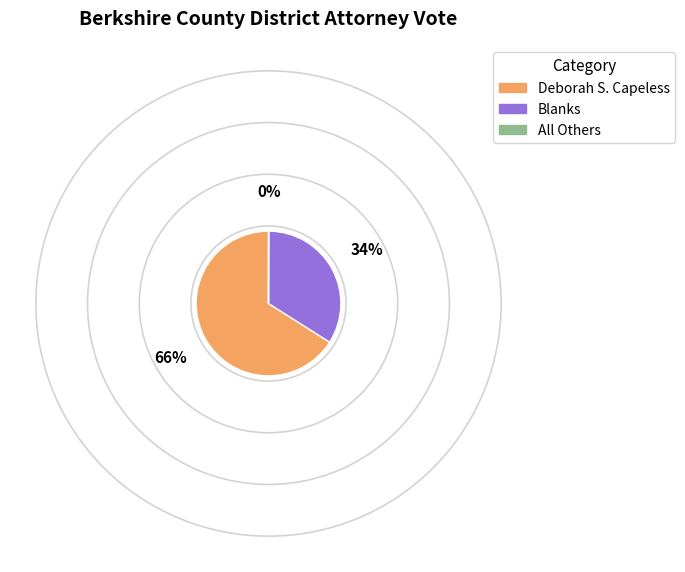

Does any single category account for the majority?

Yes